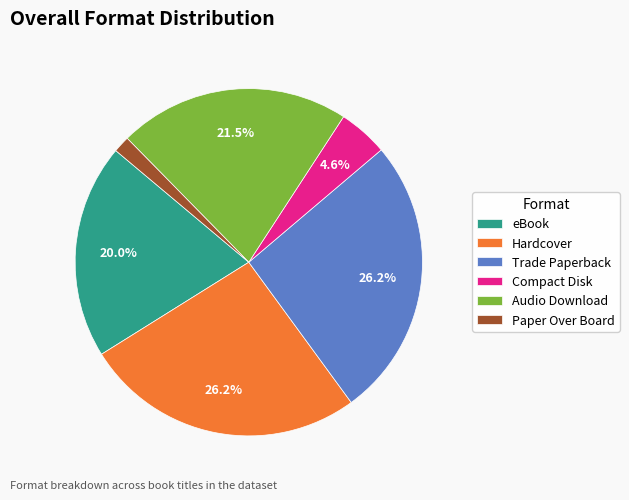

Combined, do Audio Download and Trade Paperback account for over 50%?

No